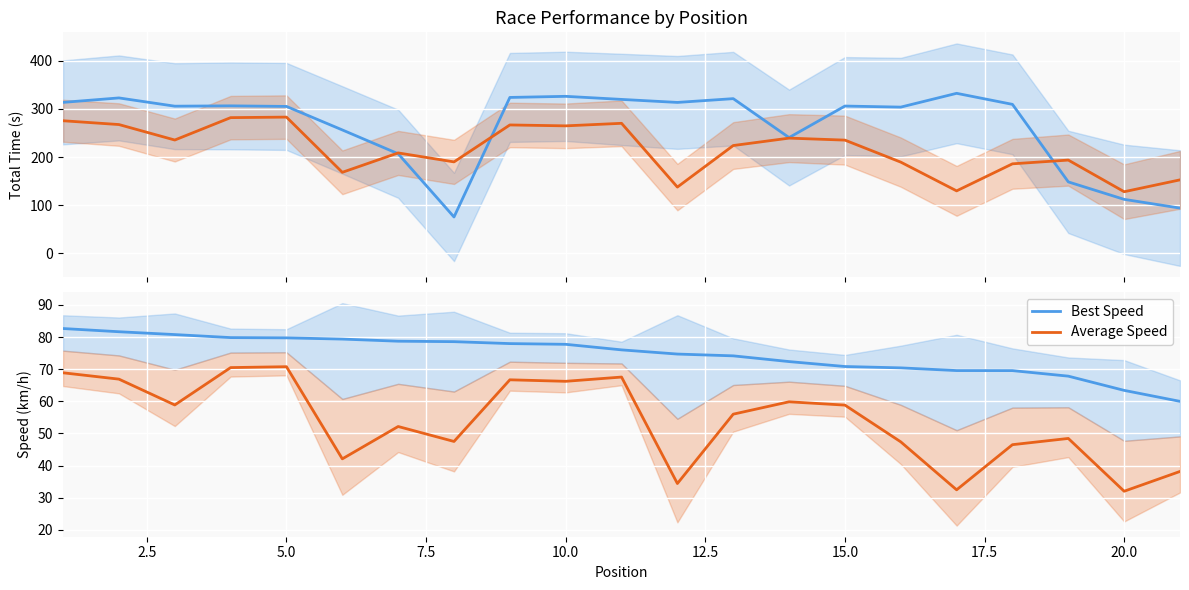

Is this an area chart (filled region under the line)?

No